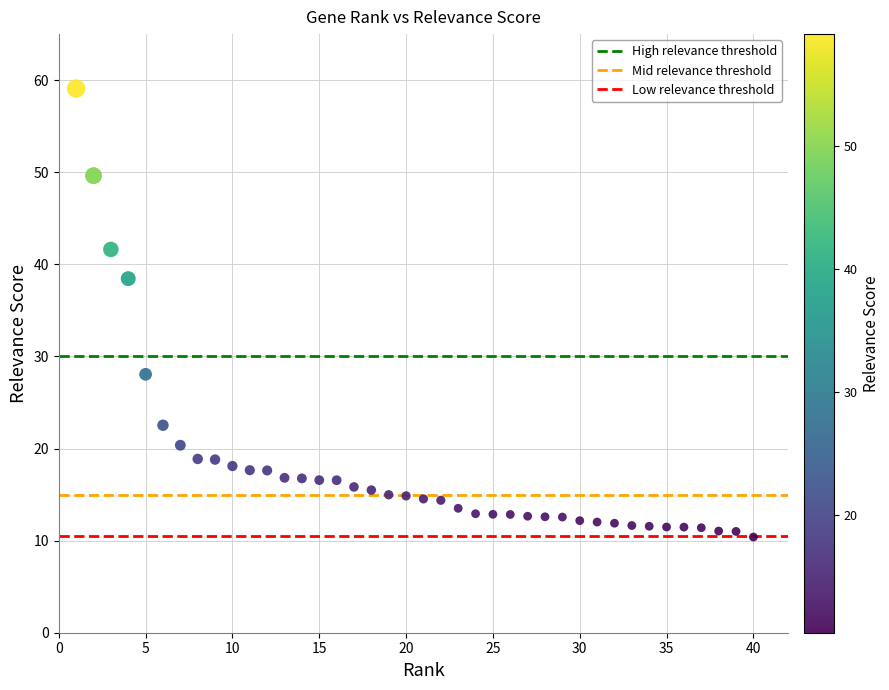

What Y value in the scatter plot is closest to 34?

38.5